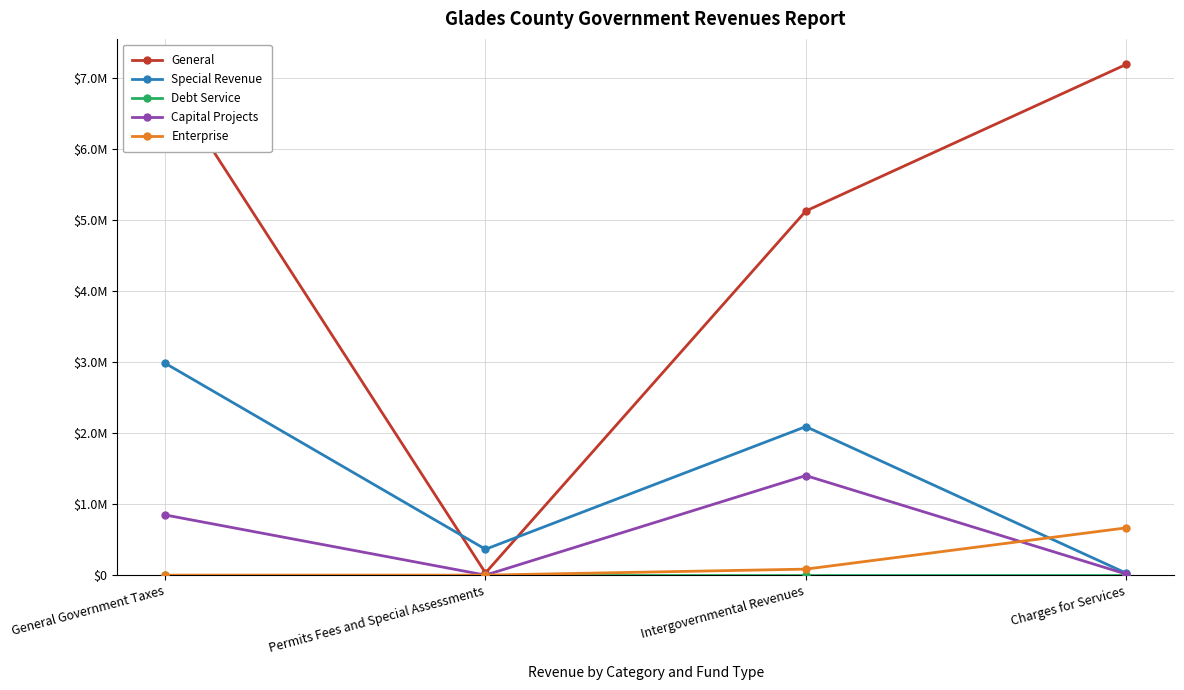

Which has a higher value, Intergovernmental Revenues or General Government Taxes?

General Government Taxes